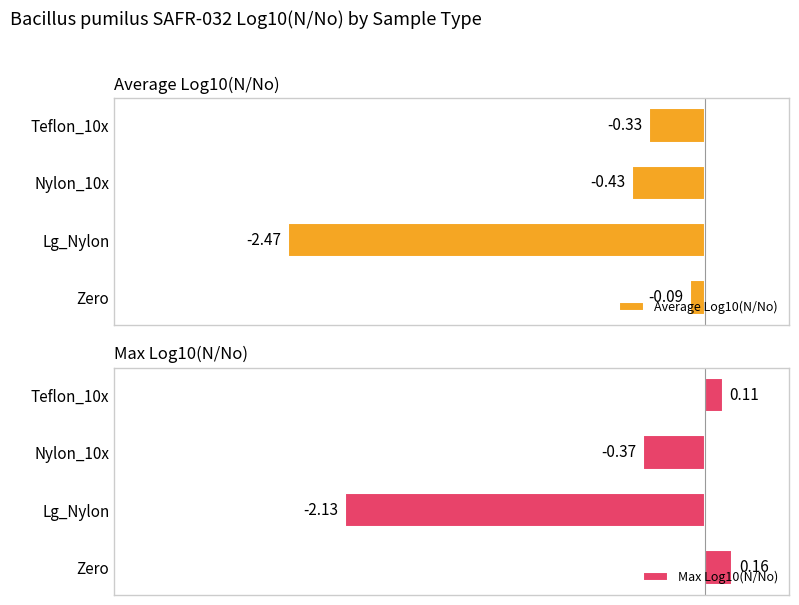

What is the minimum value shown in the chart?

-2.5